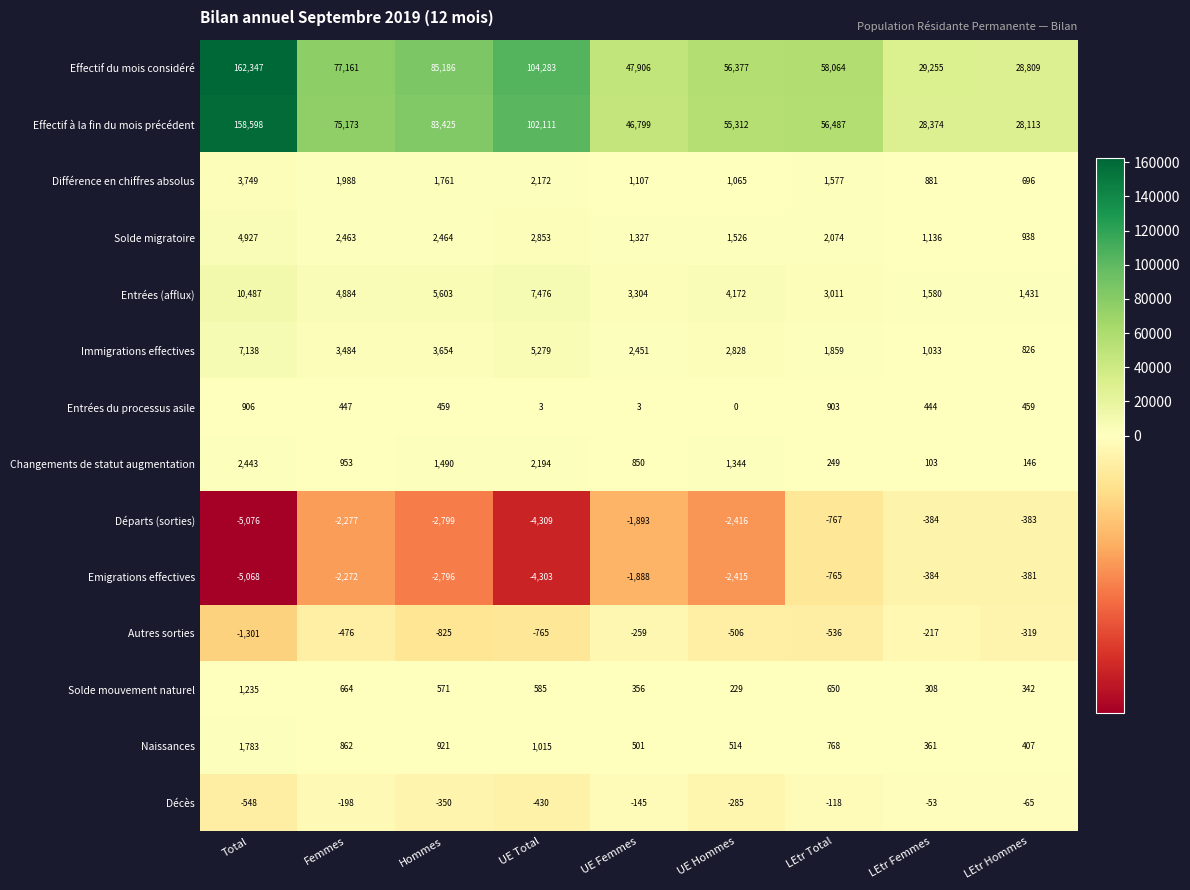

What is the maximum value shown in the chart?

162347